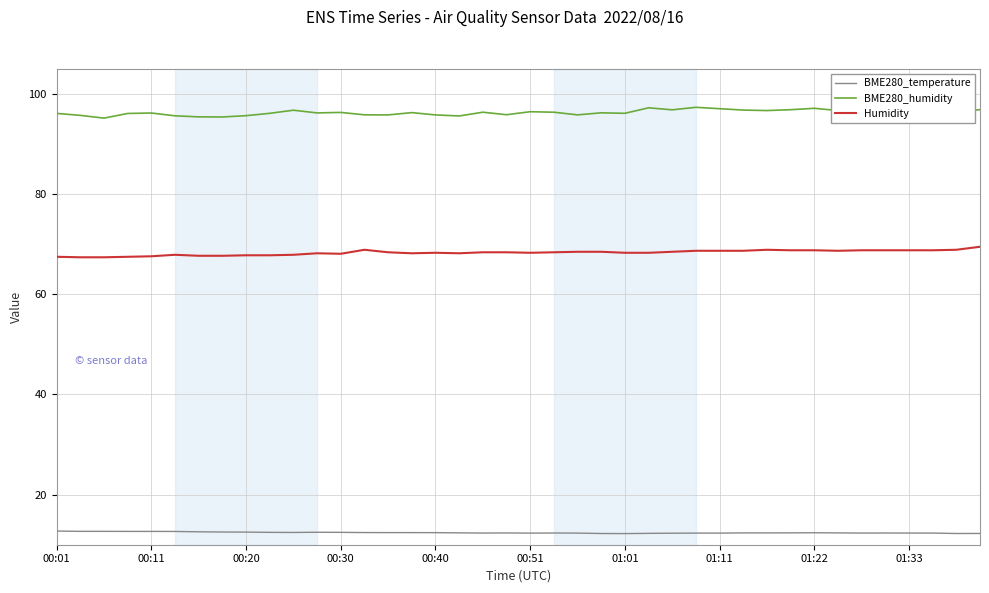

True or false: Humidity and BME280_temperature cross at least once.

False